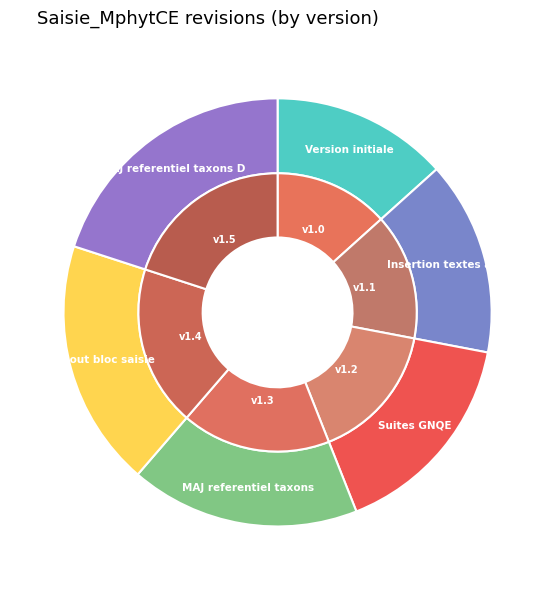

Which series has the widest spread of values?

inner